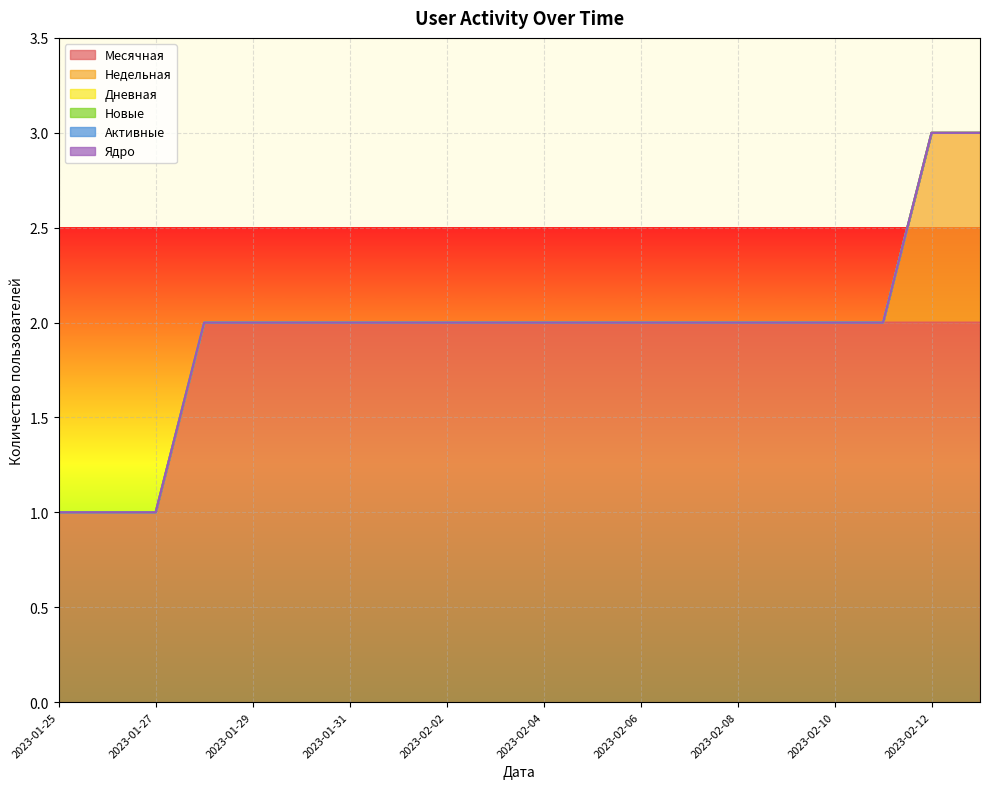

Rank the series by their maximum value, from highest to lowest.

Месячная, Недельная, Дневная, Новые, Активные, Ядро